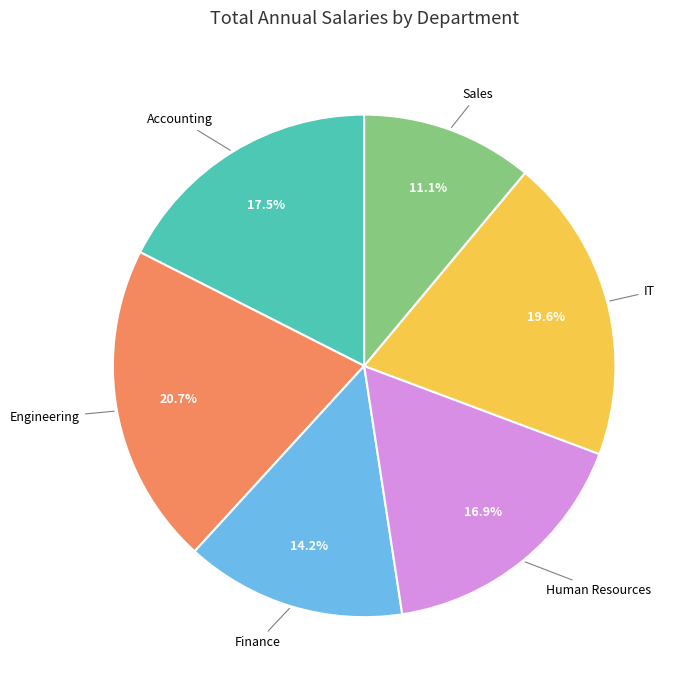

Do IT and Human Resources together represent more than half of the pie?

No